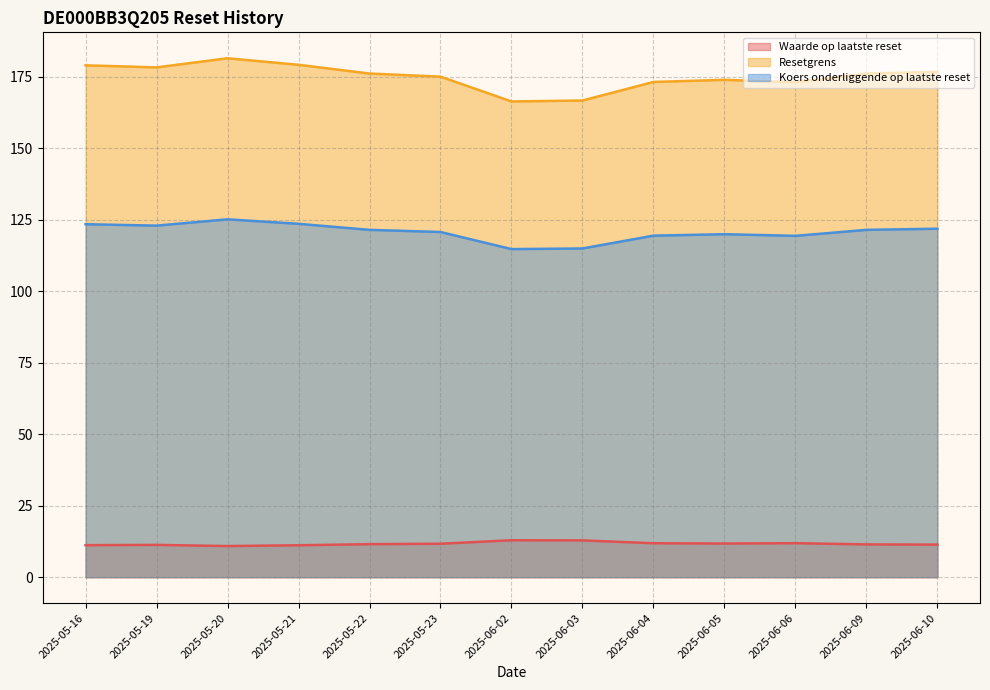

Between 2025-05-20 and 2025-06-02, which series saw the biggest shift?

Resetgrens